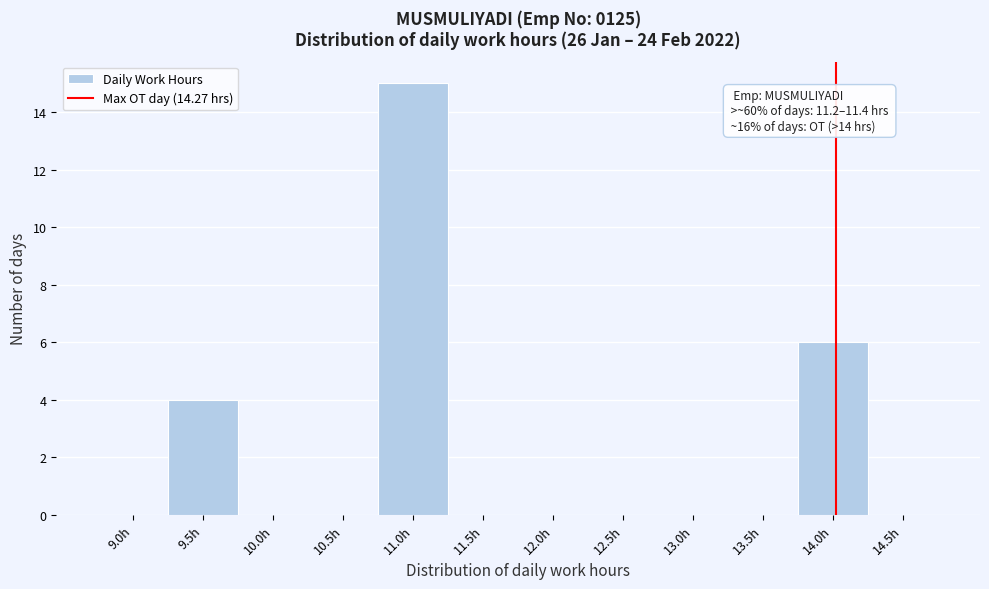

Reading left to right, transcribe all the data shown in this chart.

9.0h=0	9.5h=4	10.0h=0	10.5h=0	11.0h=15	11.5h=0	12.0h=0	12.5h=0	13.0h=0	13.5h=0	14.0h=6	14.5h=0